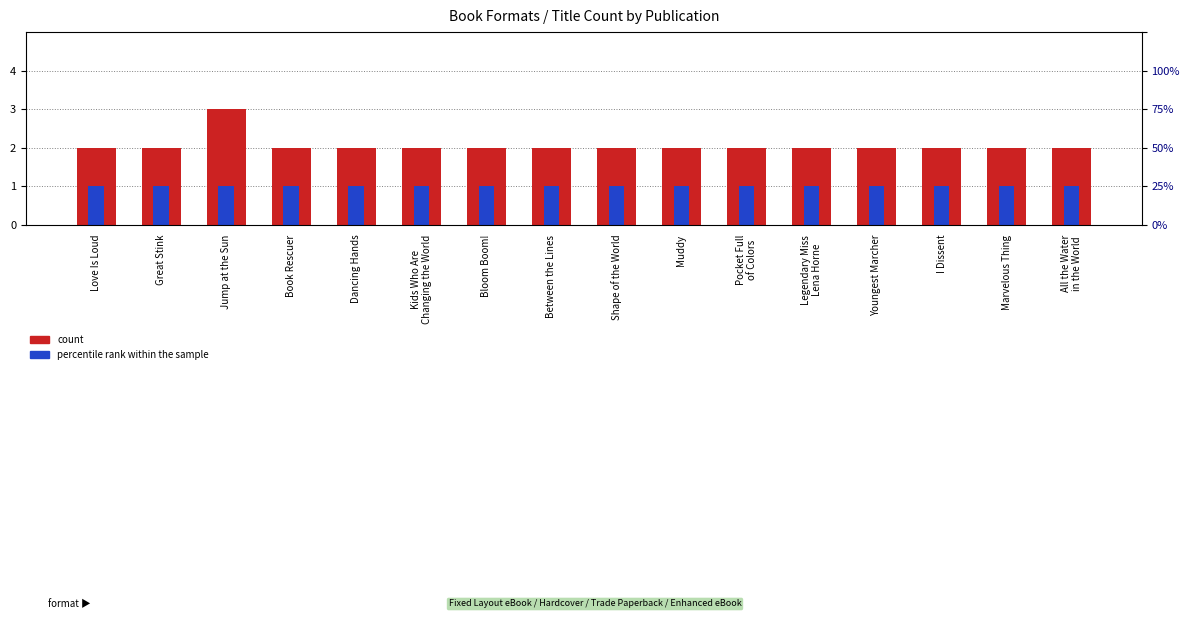

Which series has the largest total across all categories?

count